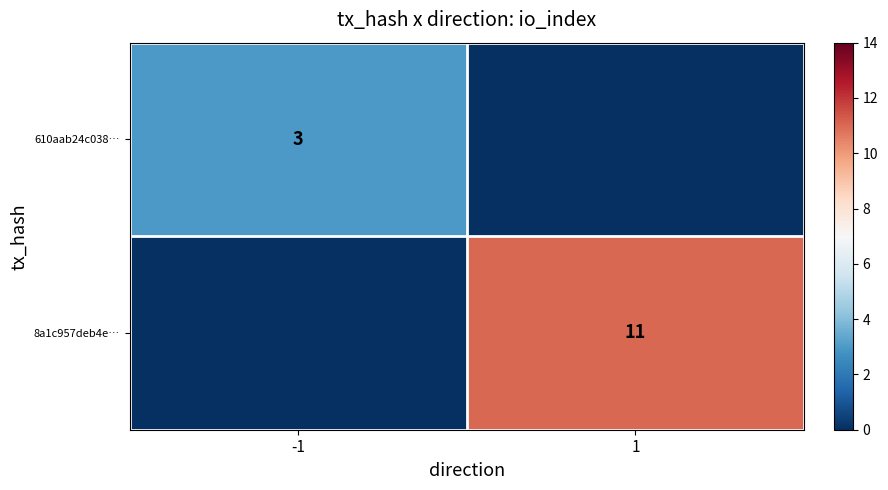

What is the difference between the highest and lowest values at -1?

3